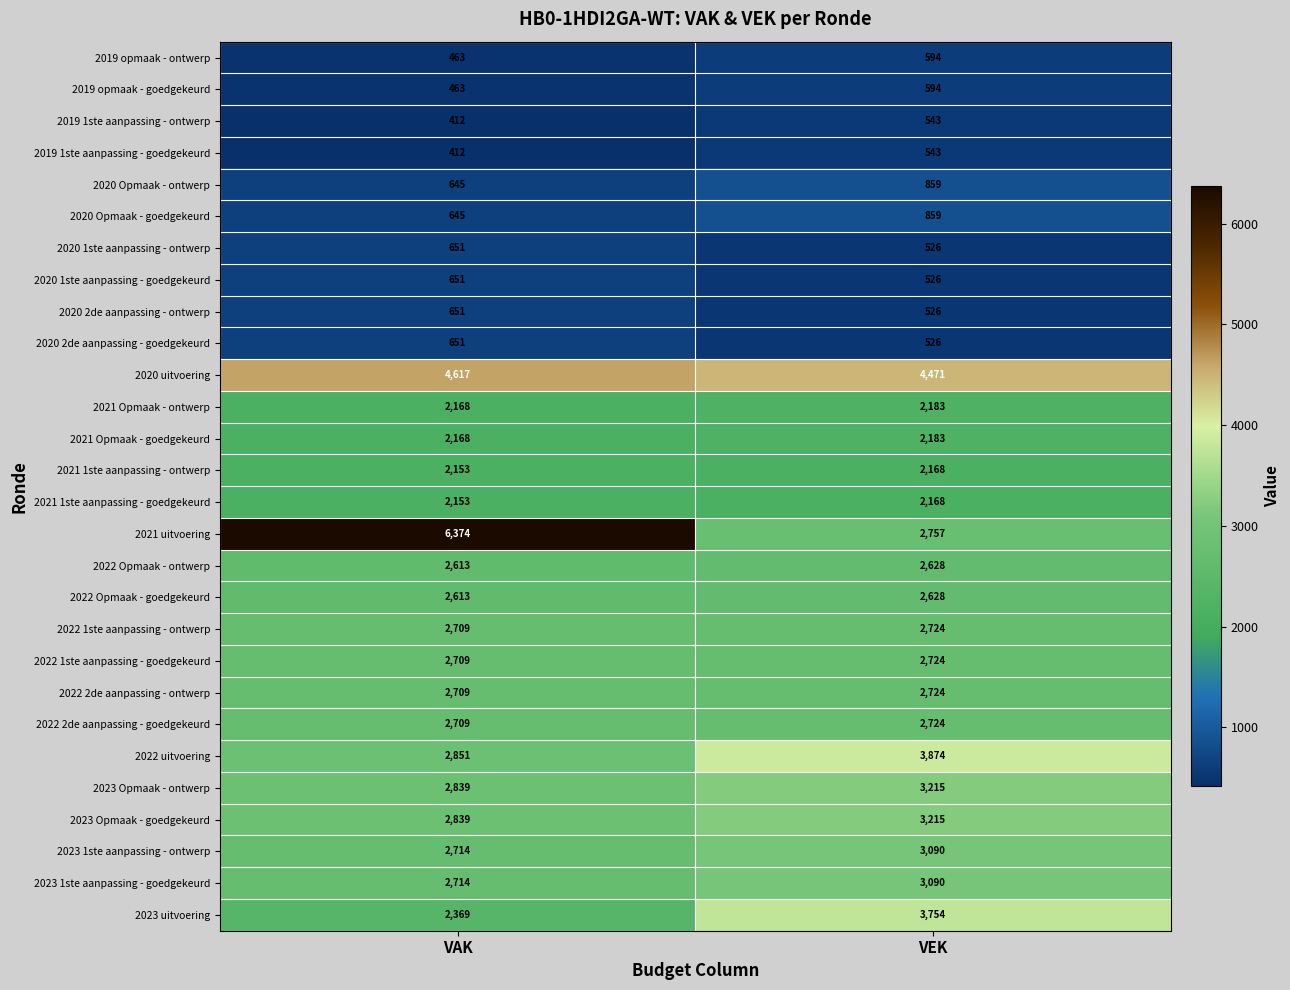

Which series changed the most between VAK and VEK?

2021 uitvoering